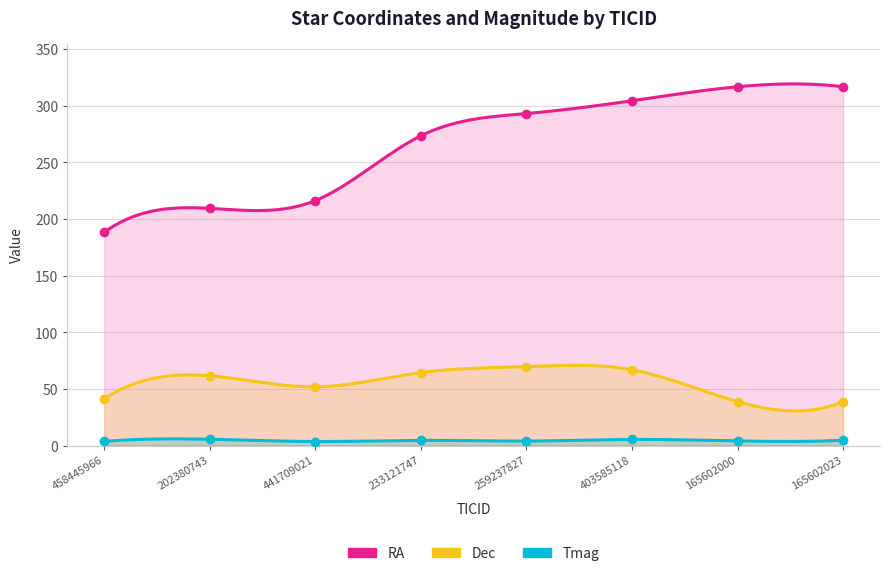

Where does the Tmag series first go above 4?

202380743